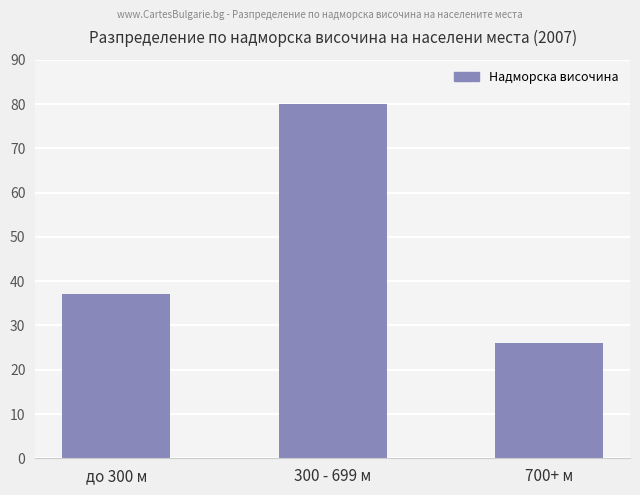

Rank the categories by value from lowest to highest.

700+ м, до 300 м, 300 - 699 м